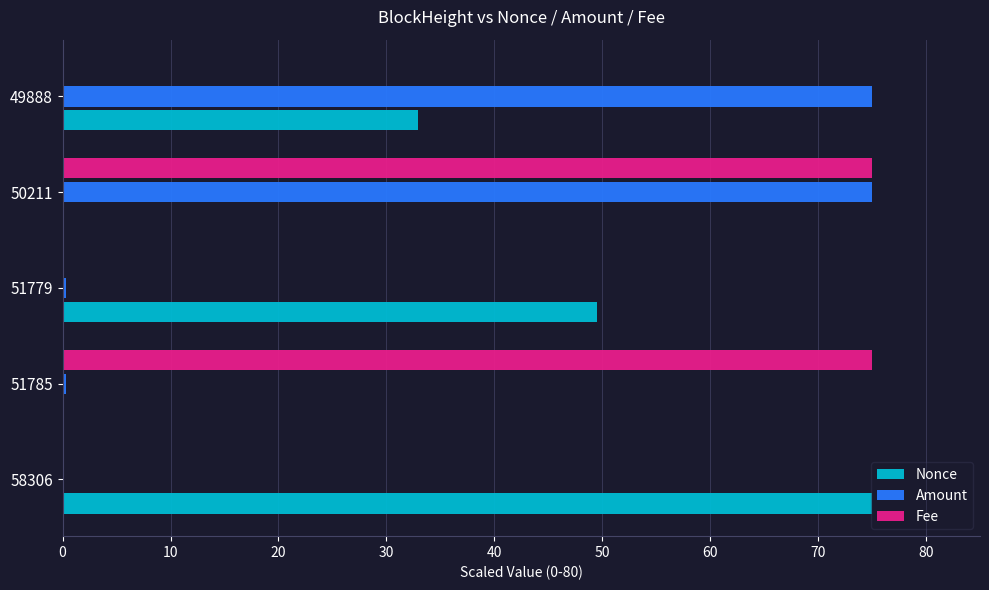

At which category is the sum across all series the highest?

50211